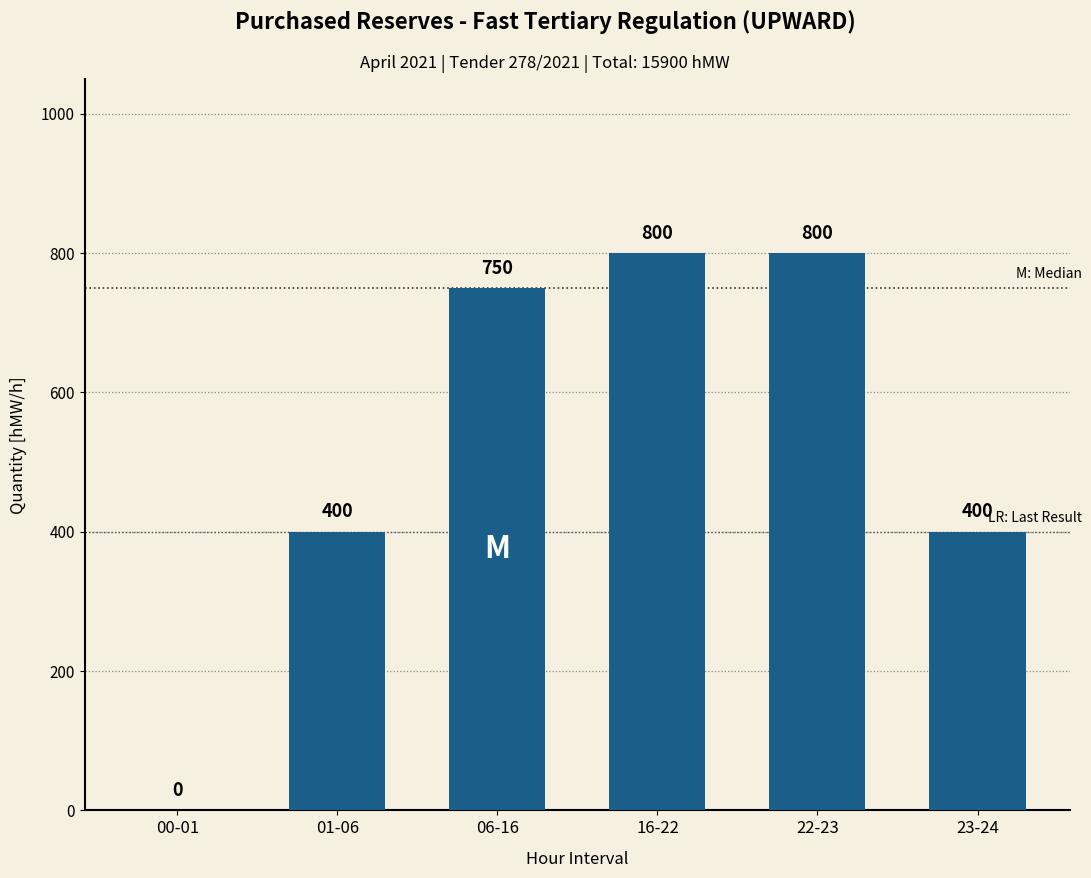

Are the bars grouped side by side (vs. stacked)?

No